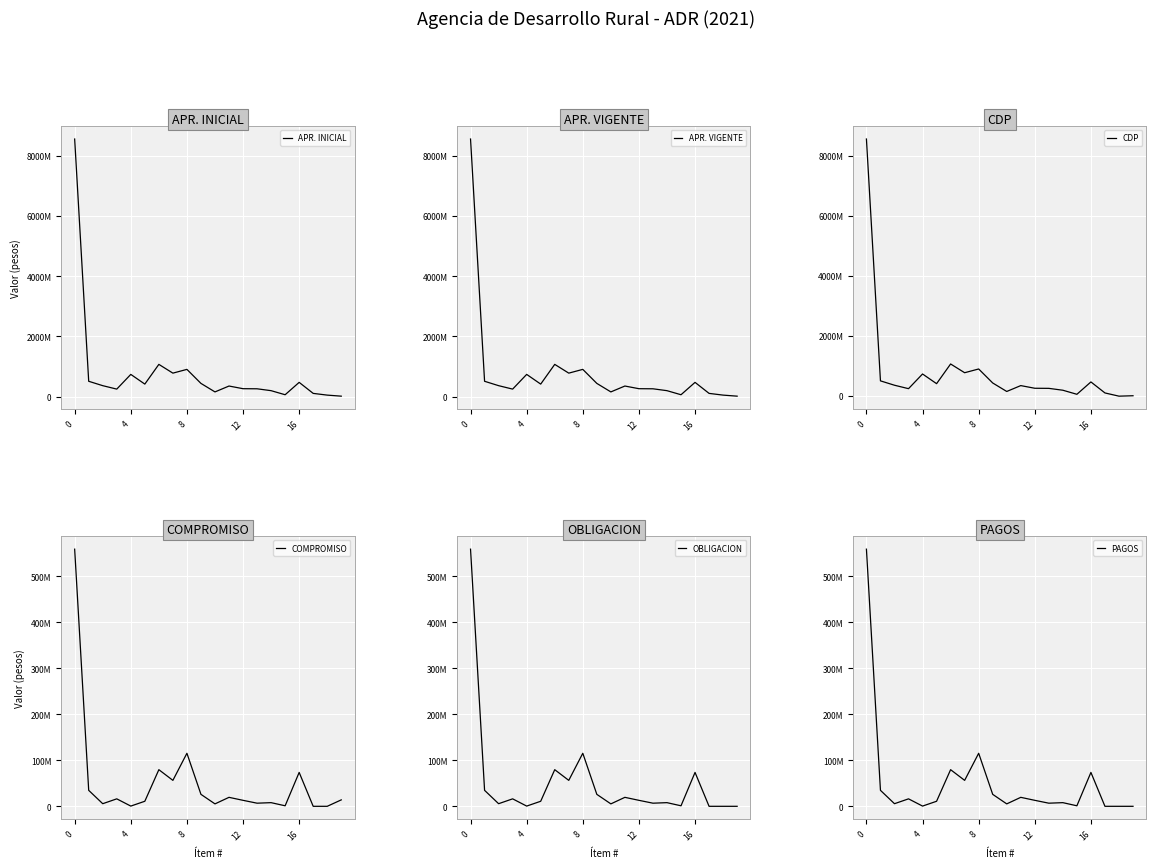

What is the average value of the PAGOS series?

51568553